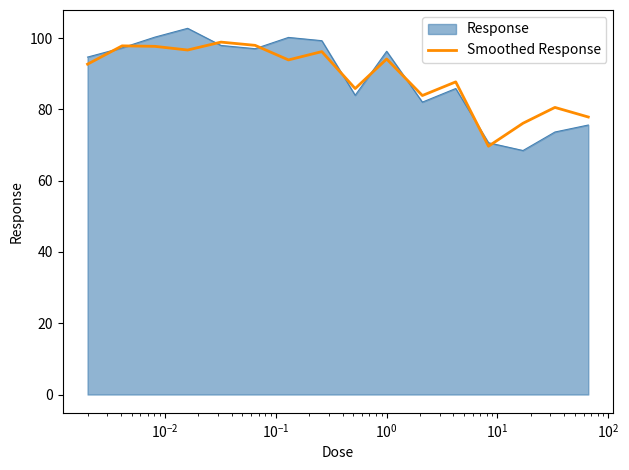

Count the number of data series in this chart.

2